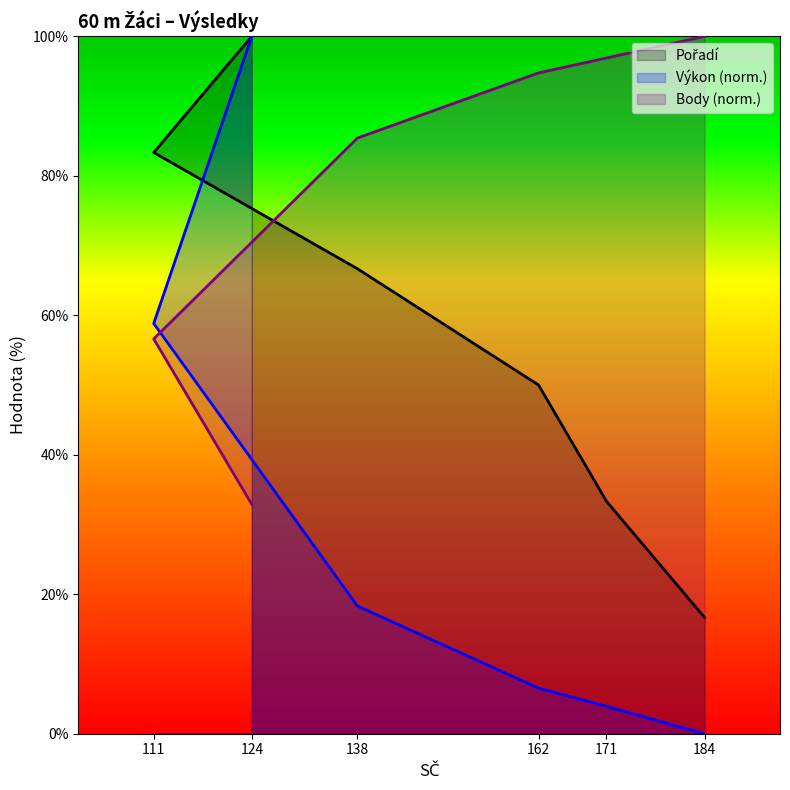

What is the difference between the second highest and minimum values in the Pořadí series?

66.7